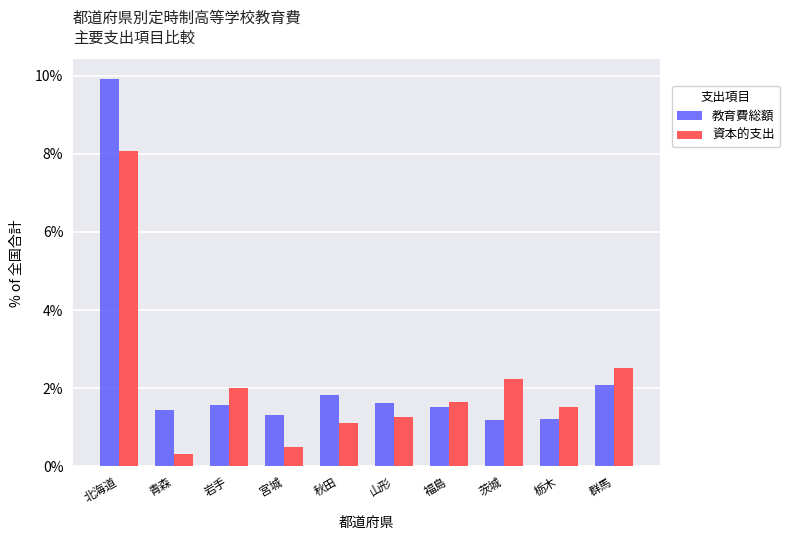

How many bars are there in total?

20